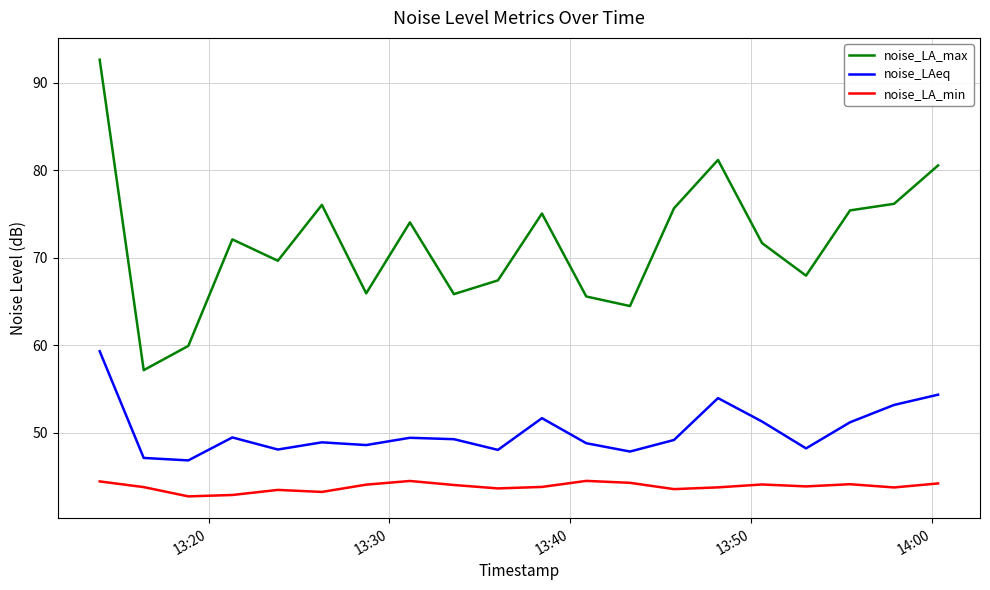

What is the difference between the maximum and minimum values in the noise_LAeq series?

12.5